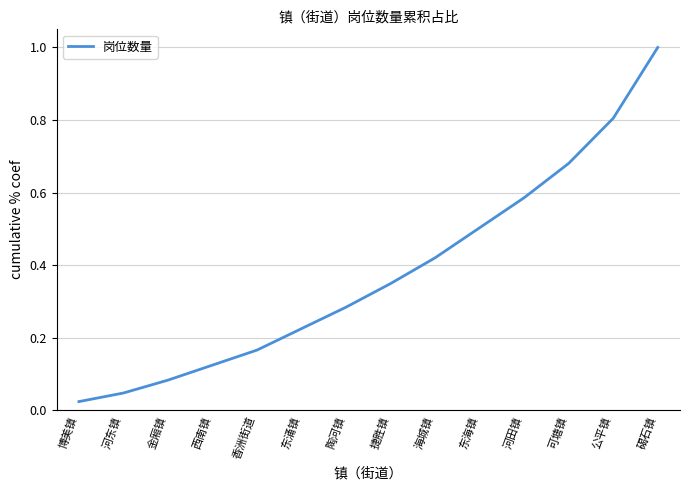

At which label is the value closest to 0?

博美镇